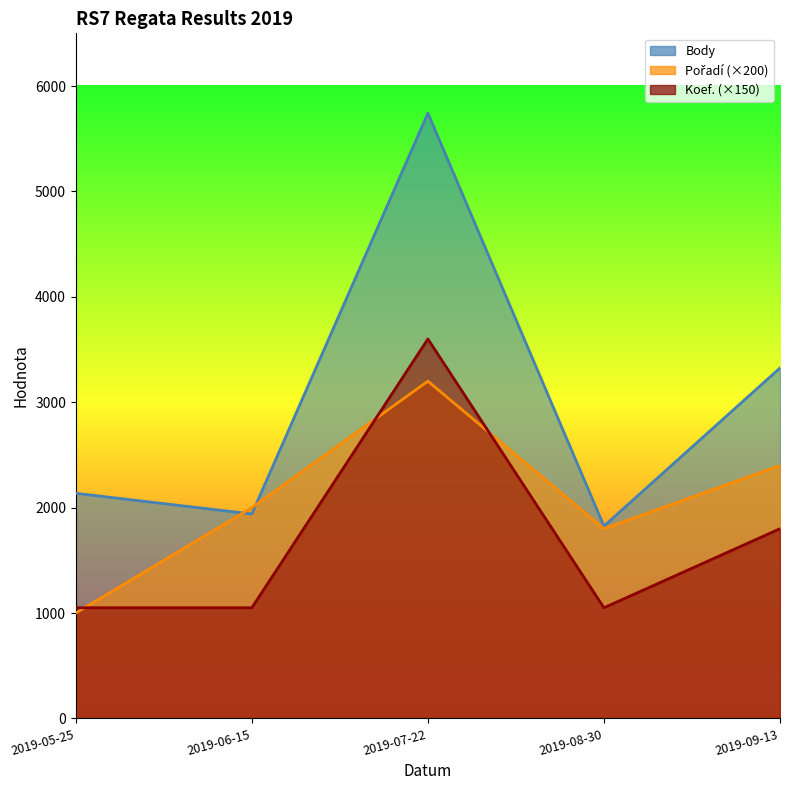

Reading right to left, extract all data points from this chart.

Body: 2019-05-25=2136	2019-06-15=1940	2019-07-22=5743	2019-08-30=1825	2019-09-13=3325
Pořadí: 2019-05-25=5	2019-06-15=10	2019-07-22=16	2019-08-30=9	2019-09-13=12
Koef.: 2019-05-25=7	2019-06-15=7	2019-07-22=24	2019-08-30=7	2019-09-13=12